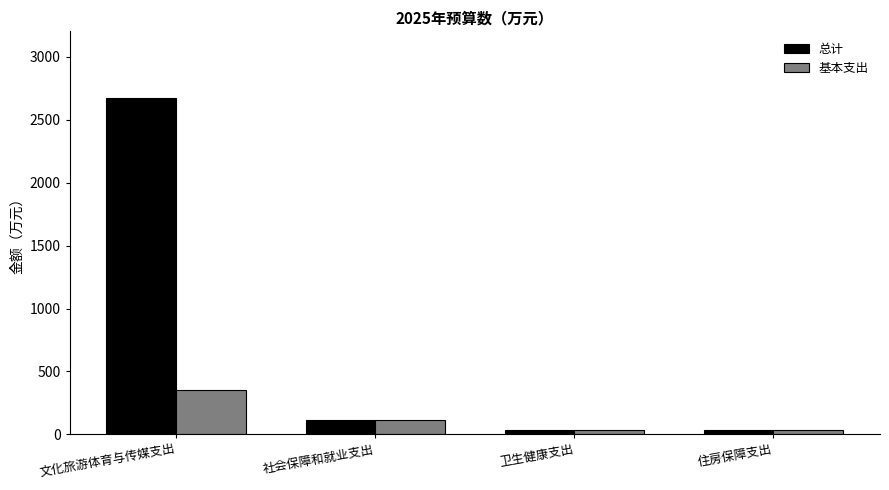

What is the highest value of the 总计 series?

2670.0